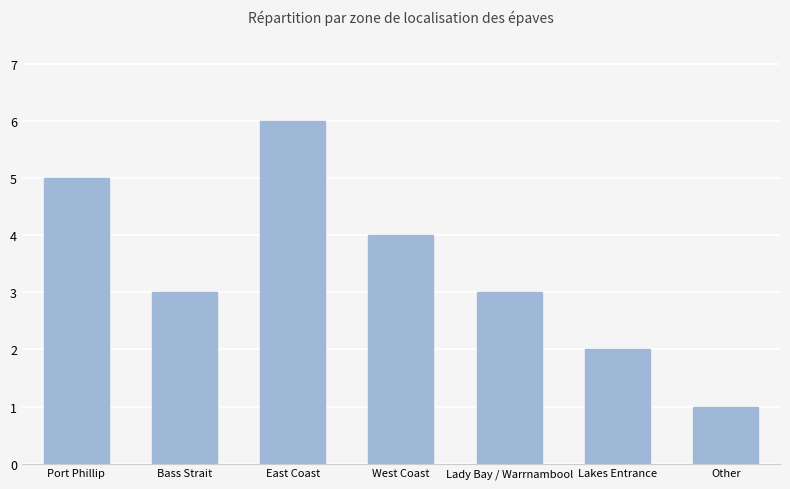

What is the difference between the second highest and minimum values?

4